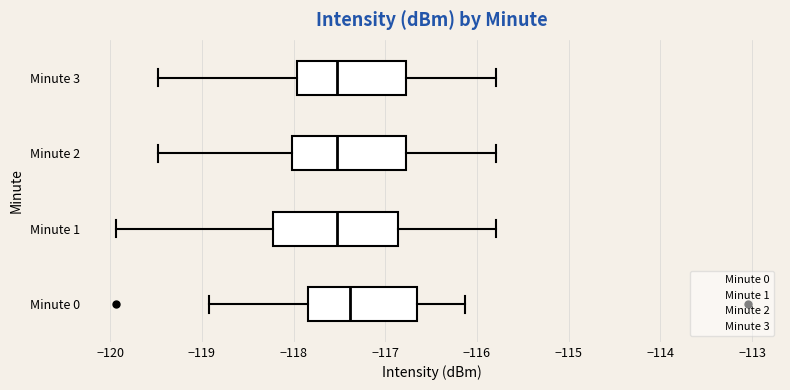

Where is the left edge of the box for Minute 2 on the x-axis? The values are not printed on the chart, so give them approximately, as read against the axis.

-118.0